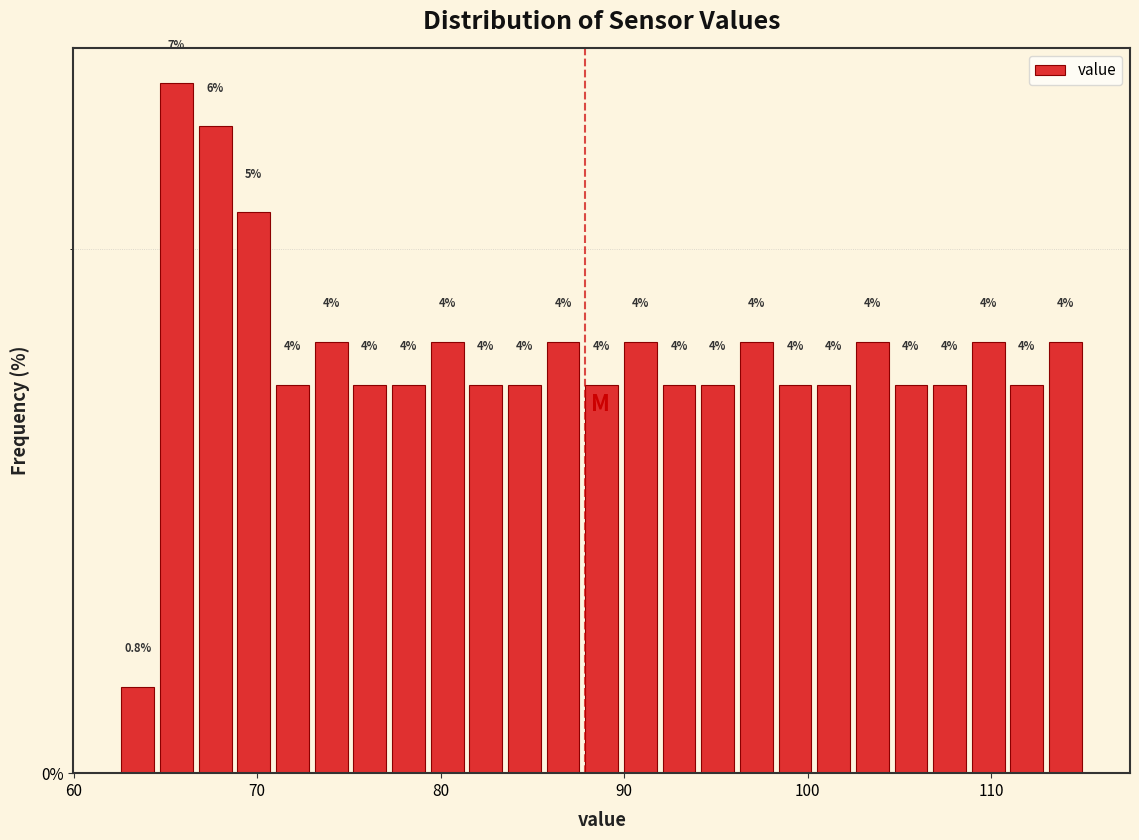

Around what value on the x-axis is the tallest bar? Give the approximate position of its centre, as read against the axis.

66